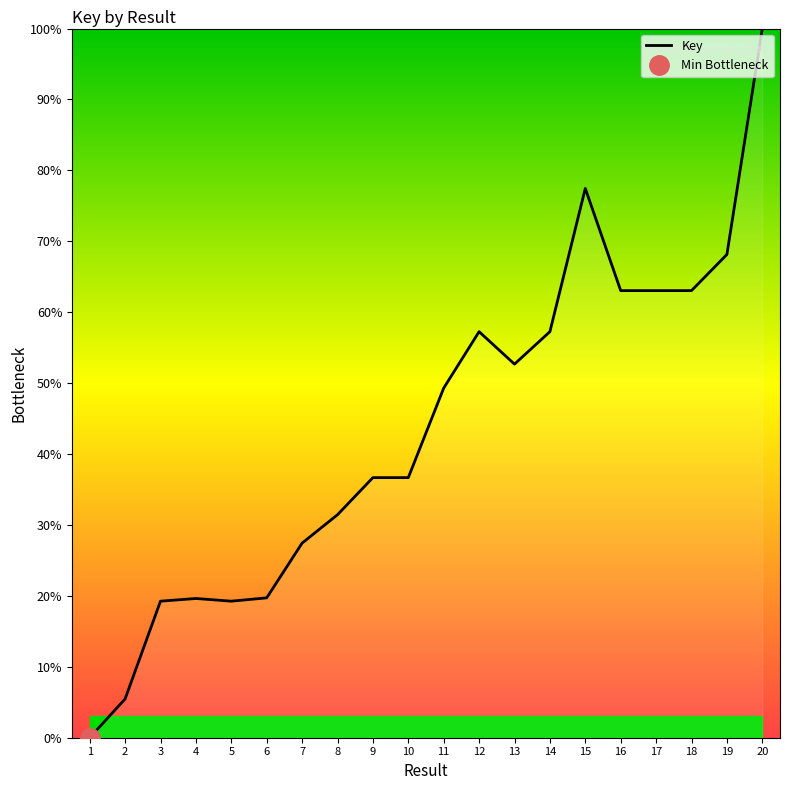

Between 13 and 4, which is larger?

13